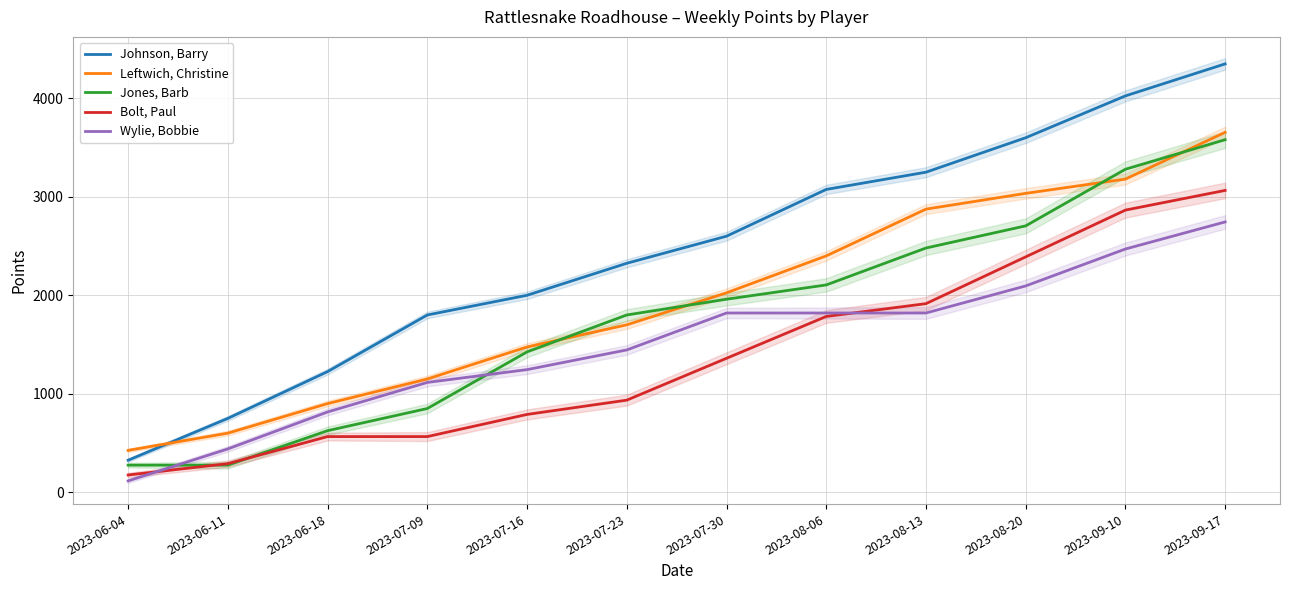

What value does the Bolt, Paul series have at 2023-09-17, to the nearest 10?

3060